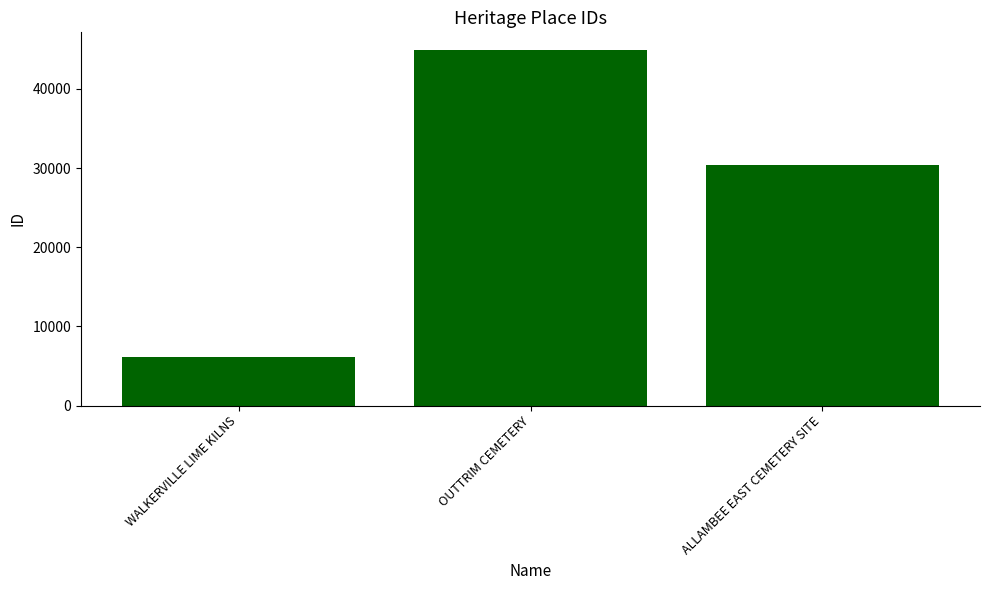

Does the chart contain any negative values?

No